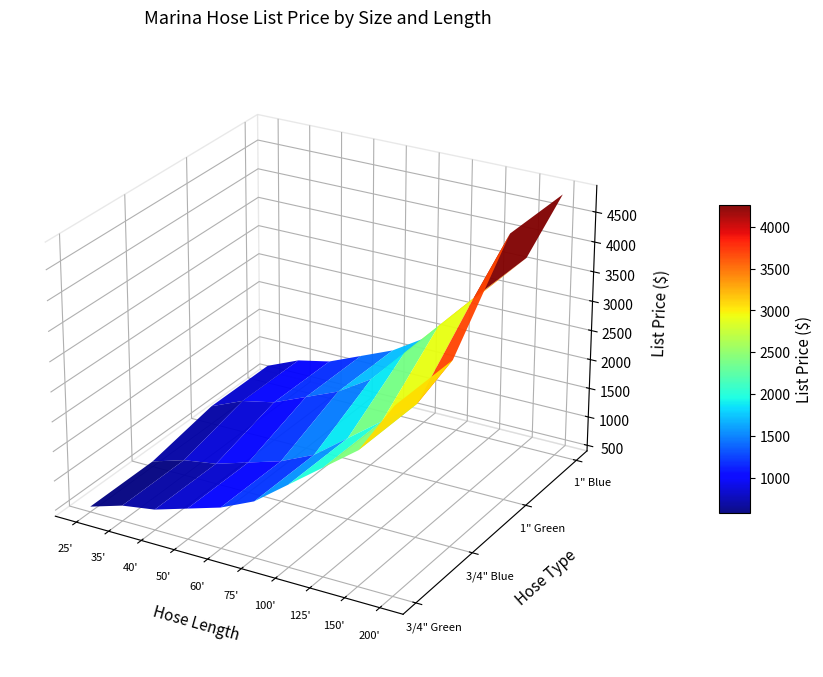

How many values in the 1" Blue series are below 1895?

5